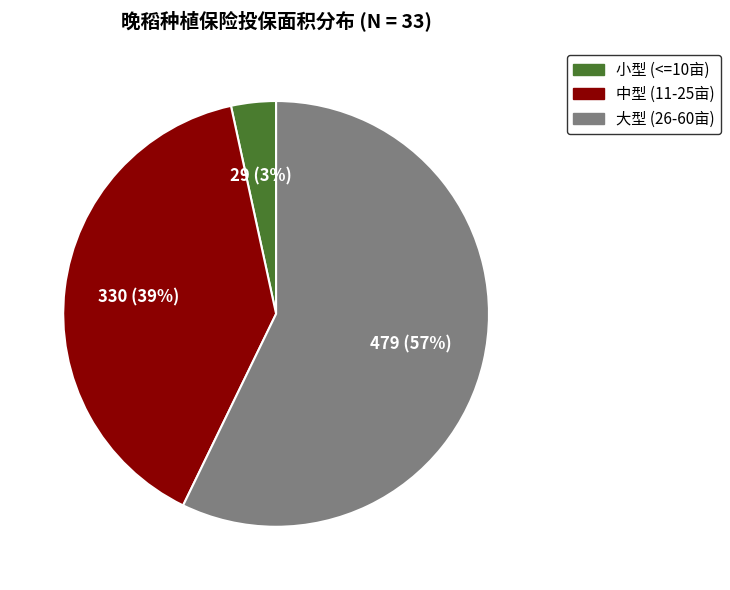

To the nearest percent, what is the average slice percentage?

33%